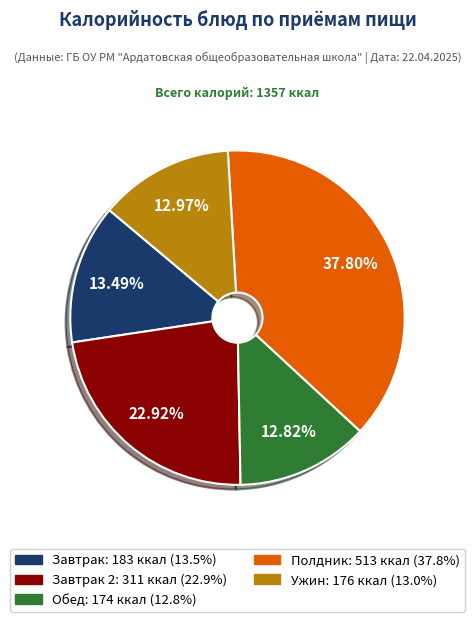

Is there any slice that represents more than half of the pie?

No